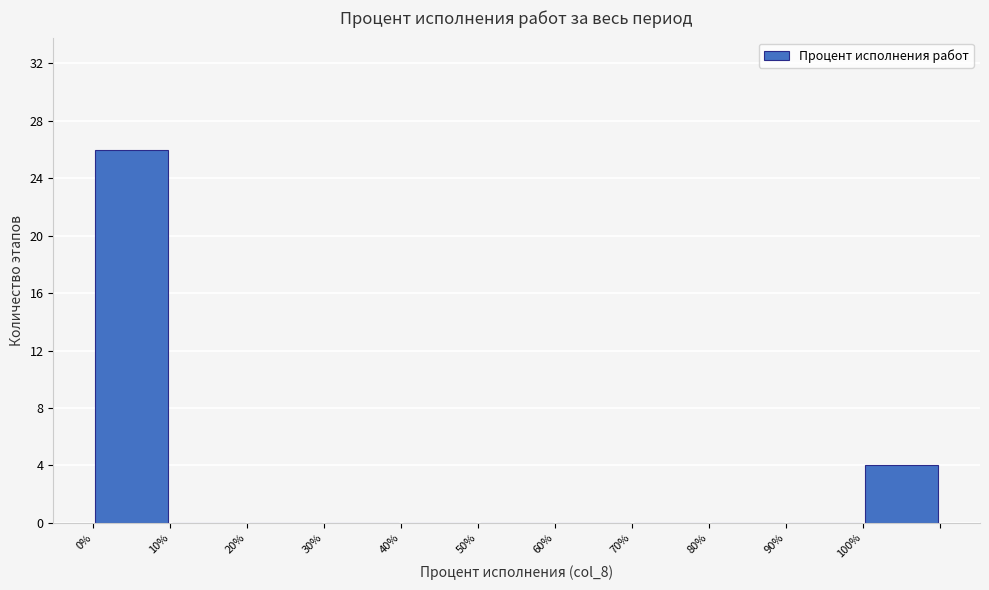

Reading left to right, transcribe this chart: for each bar, give the range it covers on the x-axis and its height. The values are not printed on the chart, so give them approximately, as read against the axis.

0 to 10: 26
10 to 20: 0
20 to 30: 0
30 to 40: 0
40 to 50: 0
50 to 60: 0
60 to 70: 0
70 to 80: 0
80 to 90: 0
90 to 100: 0
100 to 110: 4